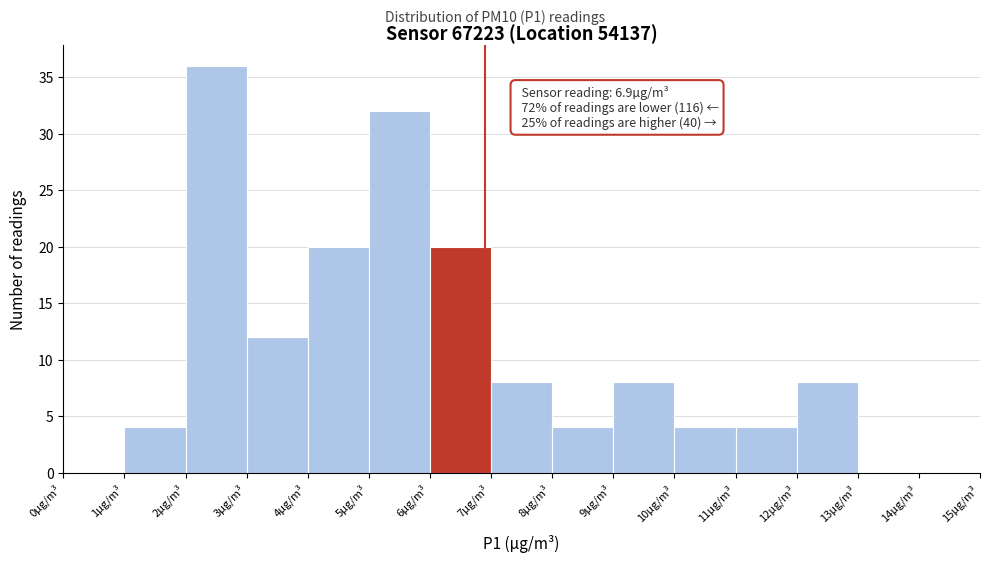

Over which range of the x-axis is the bar tallest?

2 to 3